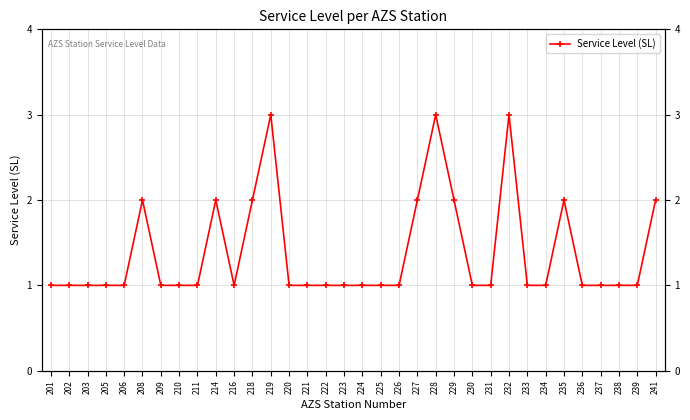

Which category has the lowest value across all series?

201